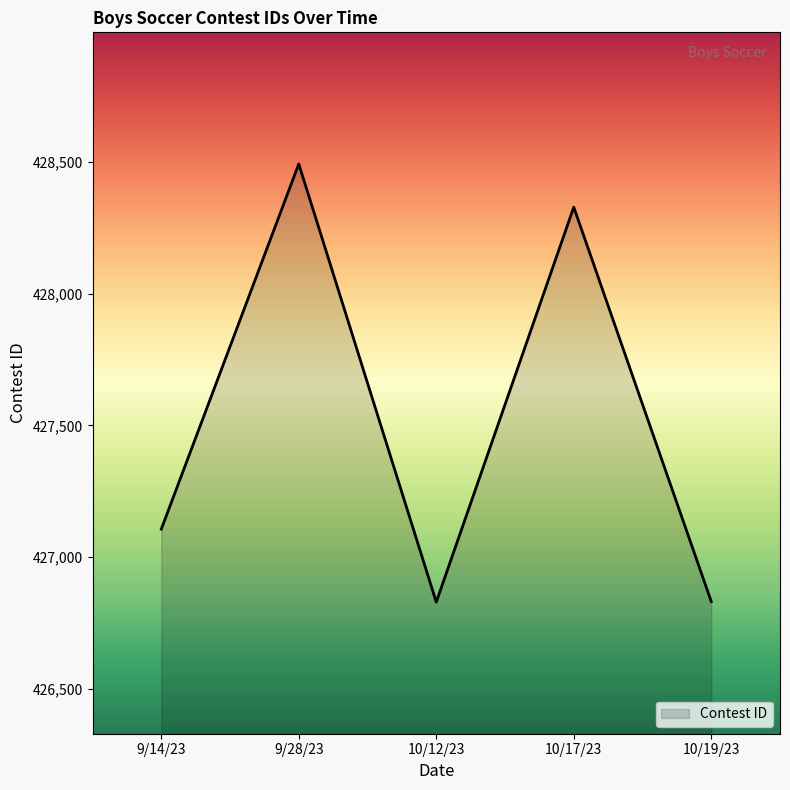

How many categories are shown in the chart?

5